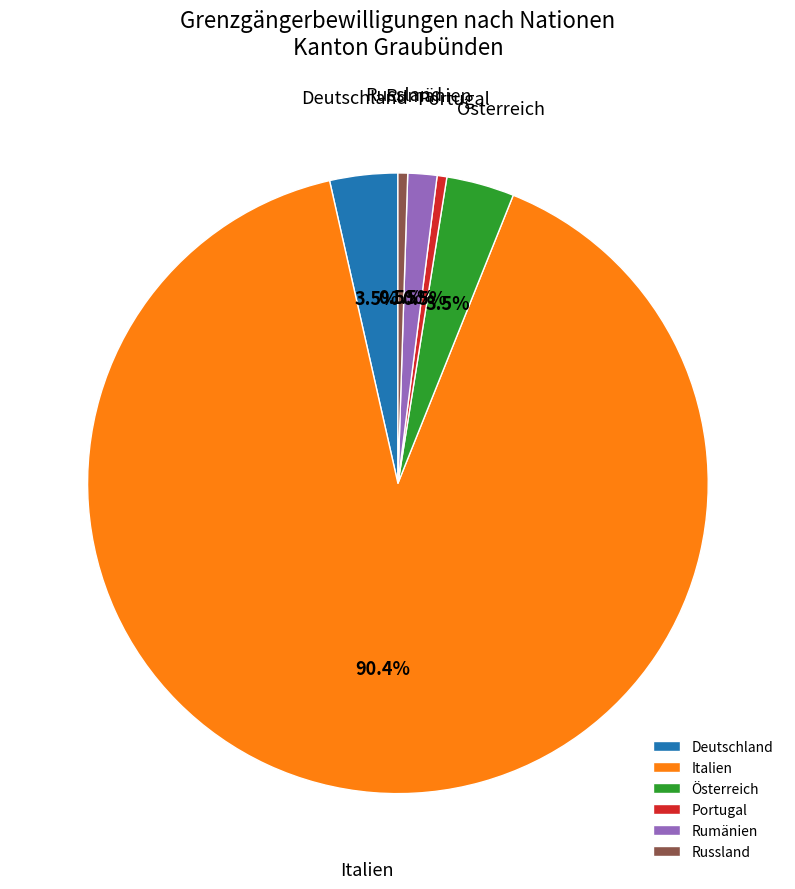

Does Italien represent more than half of the total?

Yes